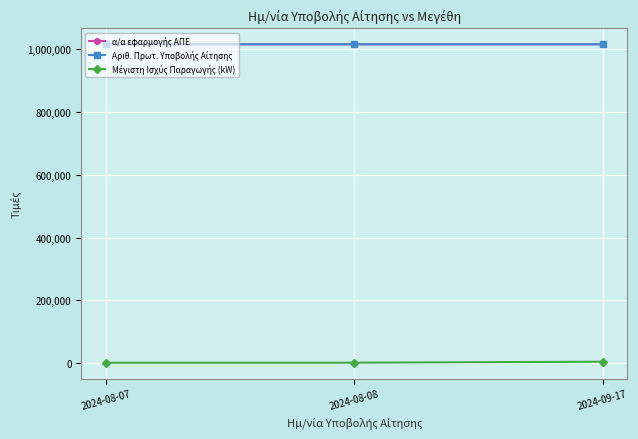

Which series has the largest total across all categories?

α/α εφαρμογής ΑΠΕ